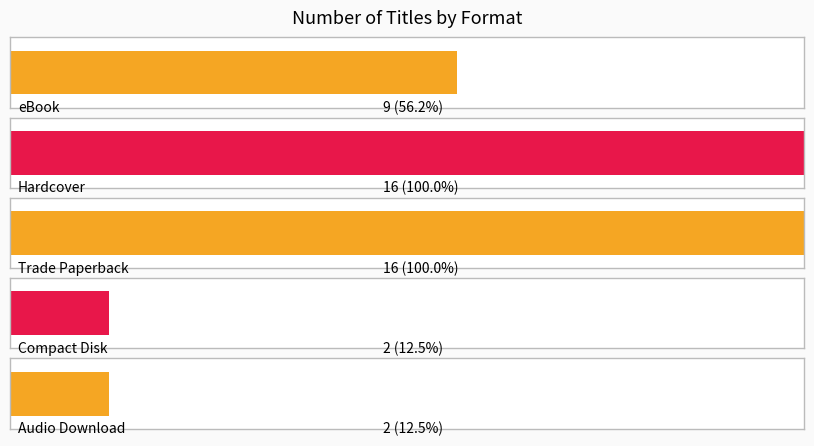

Approximately how many times larger is the value at Compact Disk compared to Trade Paperback?

0.1